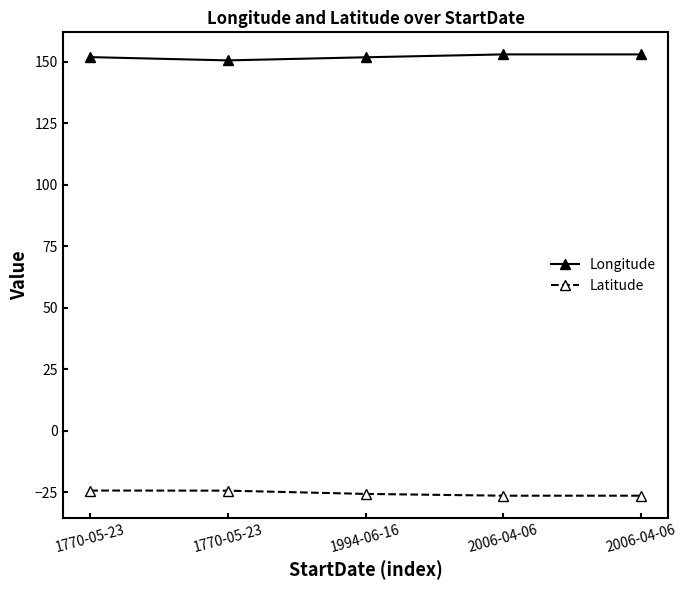

At which category does Longitude reach its first local valley?

1770-05-23